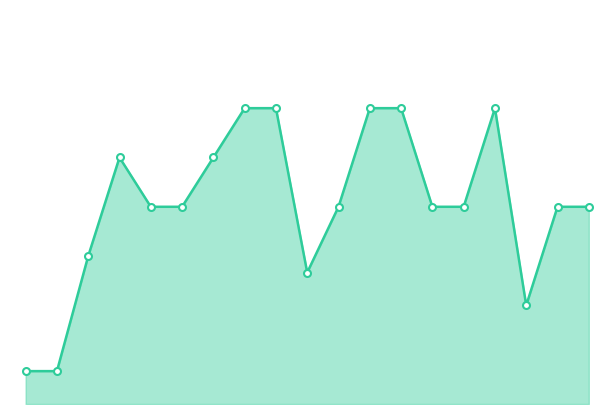

Is this an area chart (filled region under the line)?

Yes